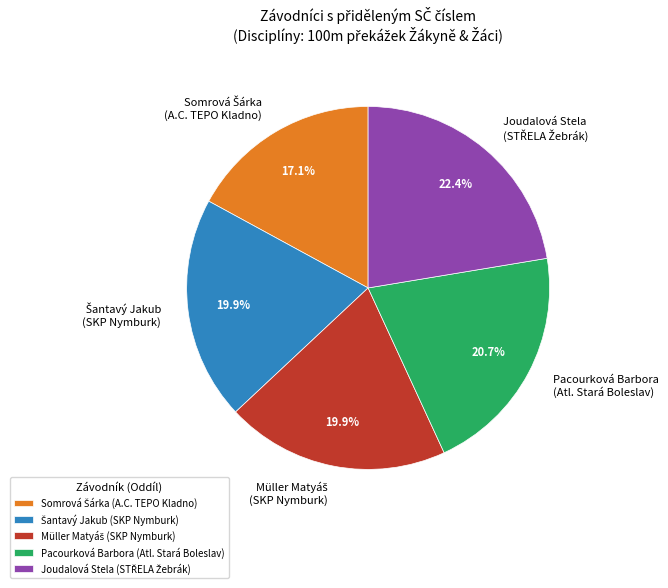

Is there a majority slice in this chart?

No